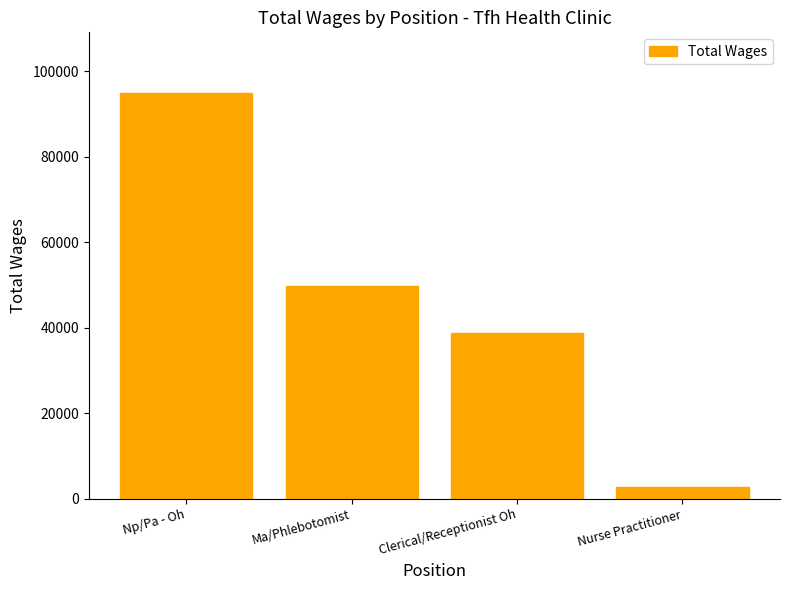

How many distinct data groups are displayed?

1